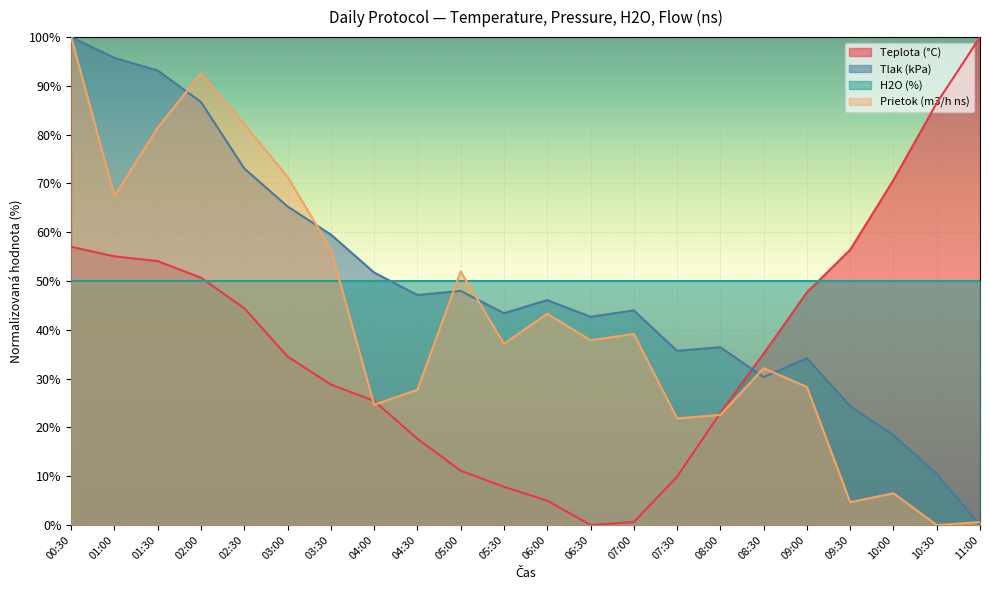

How many intersections are there between Prietok (m3/h ns) and Teplota (°C)?

3